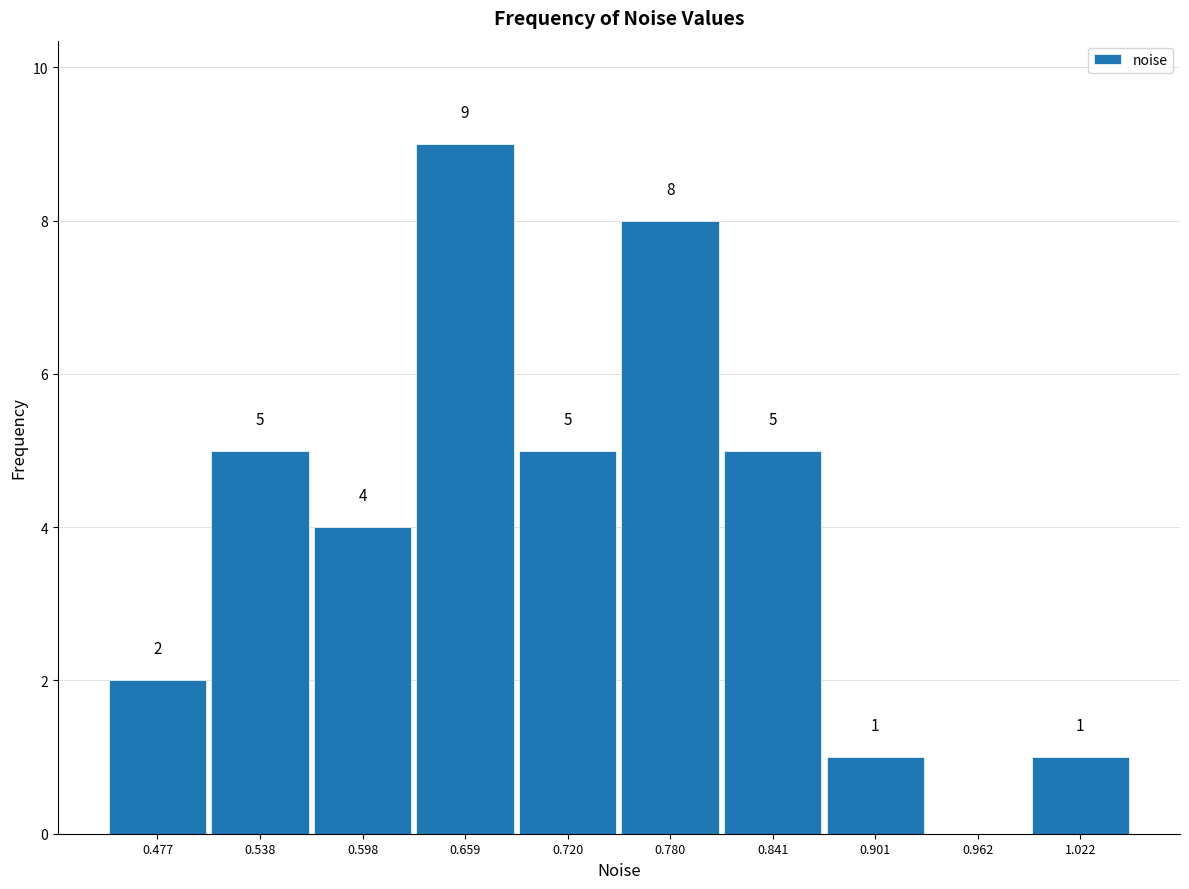

Which range on the x-axis has the tallest bar?

0.63 to 0.69